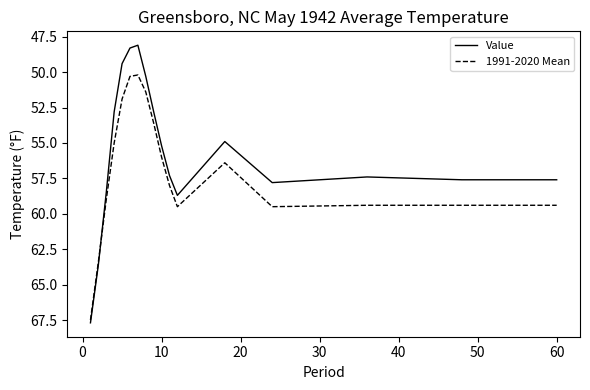

What are all the series names shown in the legend?

Value, 1991-2020 Mean